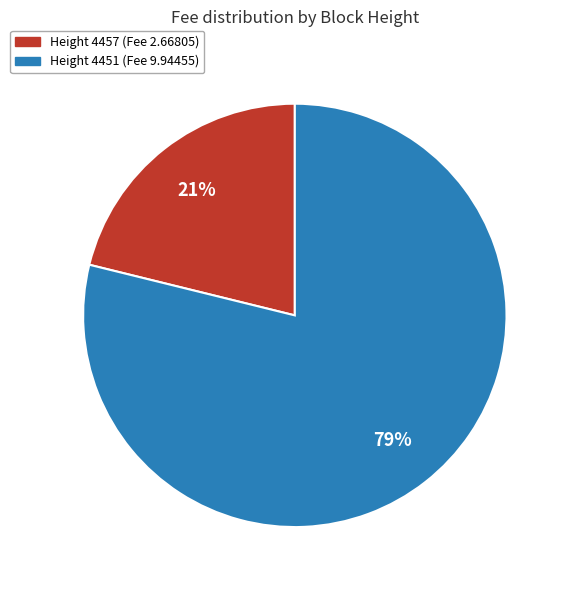

Is there any slice that represents more than half of the pie?

Yes